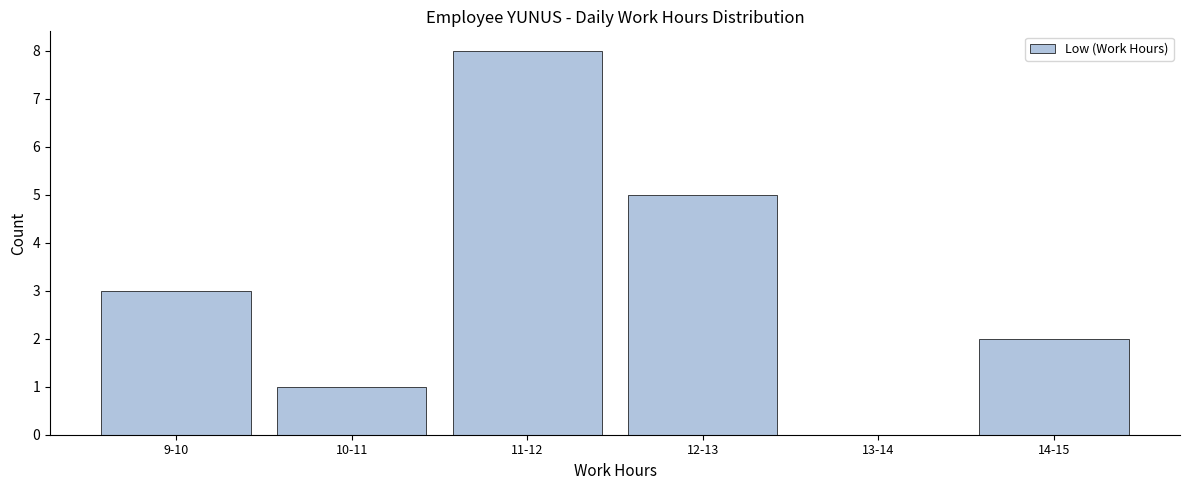

Reading right to left, transcribe all the data shown in this chart.

14-15=2	13-14=0	12-13=5	11-12=8	10-11=1	9-10=3